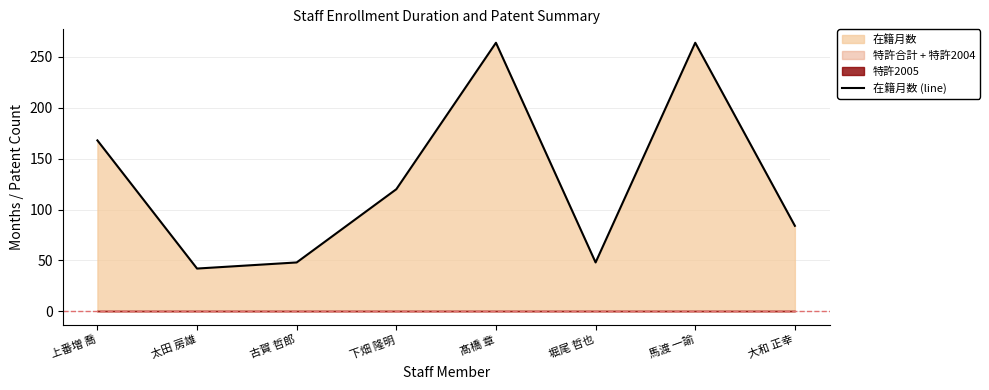

At which label is 在籍月数 (line) closest to 153?

上番増 喬